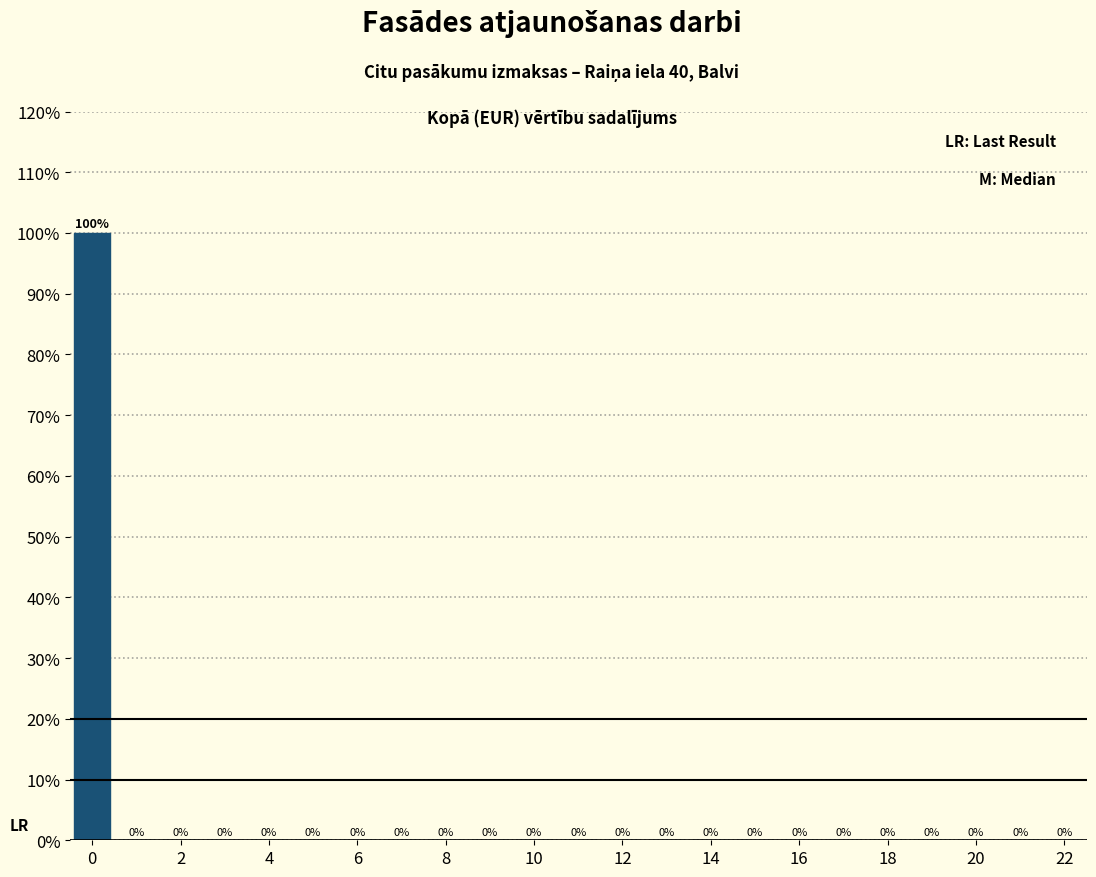

Reading left to right, list every bar in this chart as the range it spans on the x-axis followed by its height. The bar edges are not printed on the chart, so give them approximately, as read against the axis.

-0.5 to 0.5: 100
0.5 to 1.5: 0
1.5 to 2.5: 0
2.5 to 3.5: 0
3.5 to 4.5: 0
4.5 to 5.5: 0
5.5 to 6.5: 0
6.5 to 7.5: 0
7.5 to 8.5: 0
8.5 to 9.5: 0
9.5 to 10.5: 0
10.5 to 11.5: 0
11.5 to 12.5: 0
12.5 to 13.5: 0
13.5 to 14.5: 0
14.5 to 15.5: 0
15.5 to 16.5: 0
16.5 to 17.5: 0
17.5 to 18.5: 0
18.5 to 19.5: 0
19.5 to 20.5: 0
20.5 to 21.5: 0
21.5 to 22.5: 0